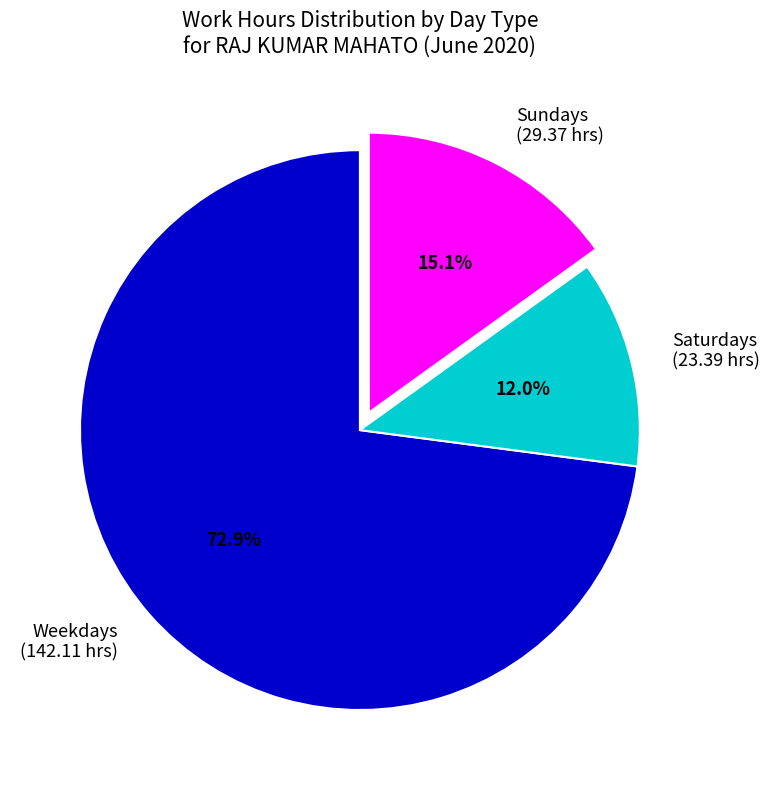

Between Sundays (29.37 hrs) and Weekdays (142.11 hrs), which is larger?

Weekdays (142.11 hrs)